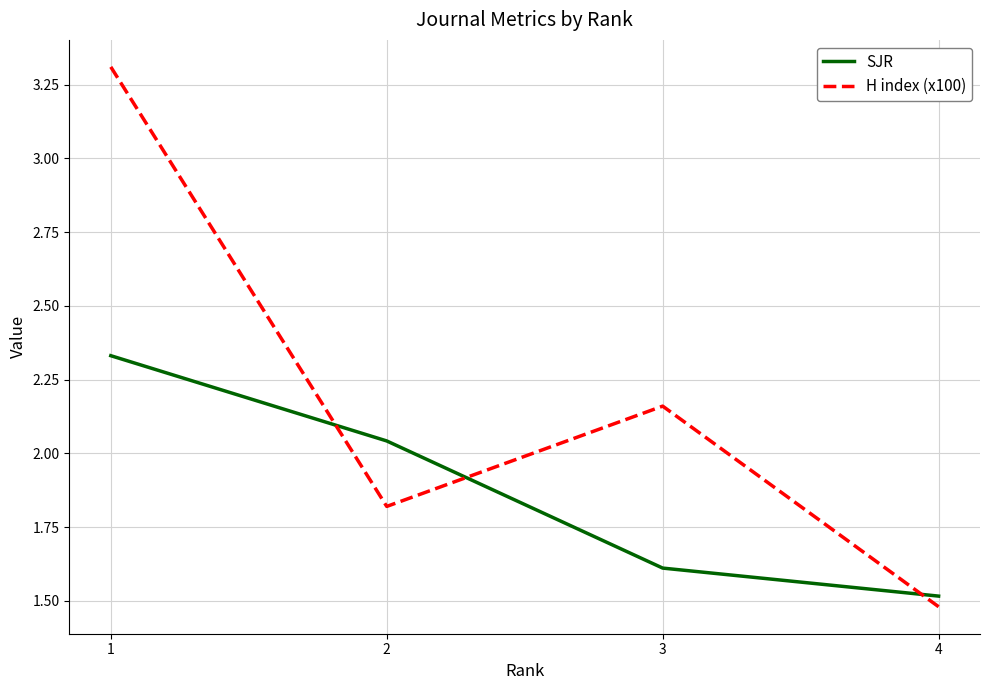

What is the total value across all series at 1?

5.6